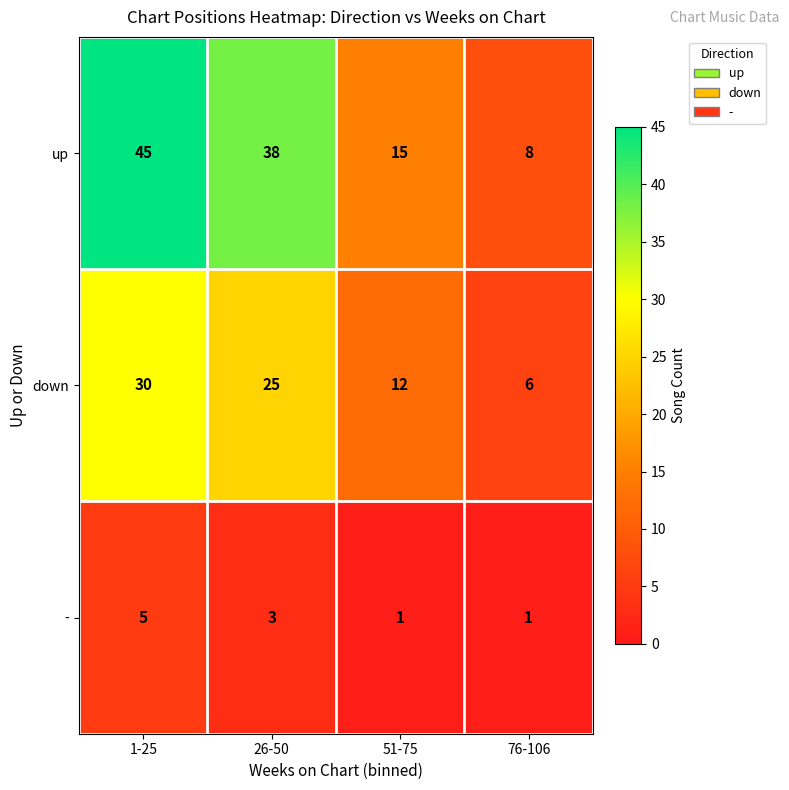

Which series has the largest range (max minus min)?

up